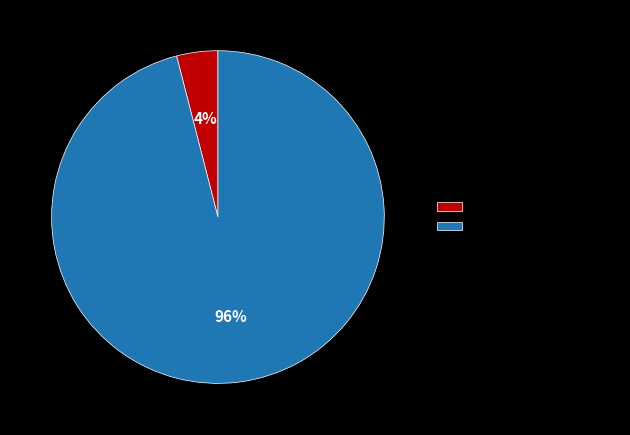

Which category has the smallest portion of the pie?

High Voltage Mask (1.0)